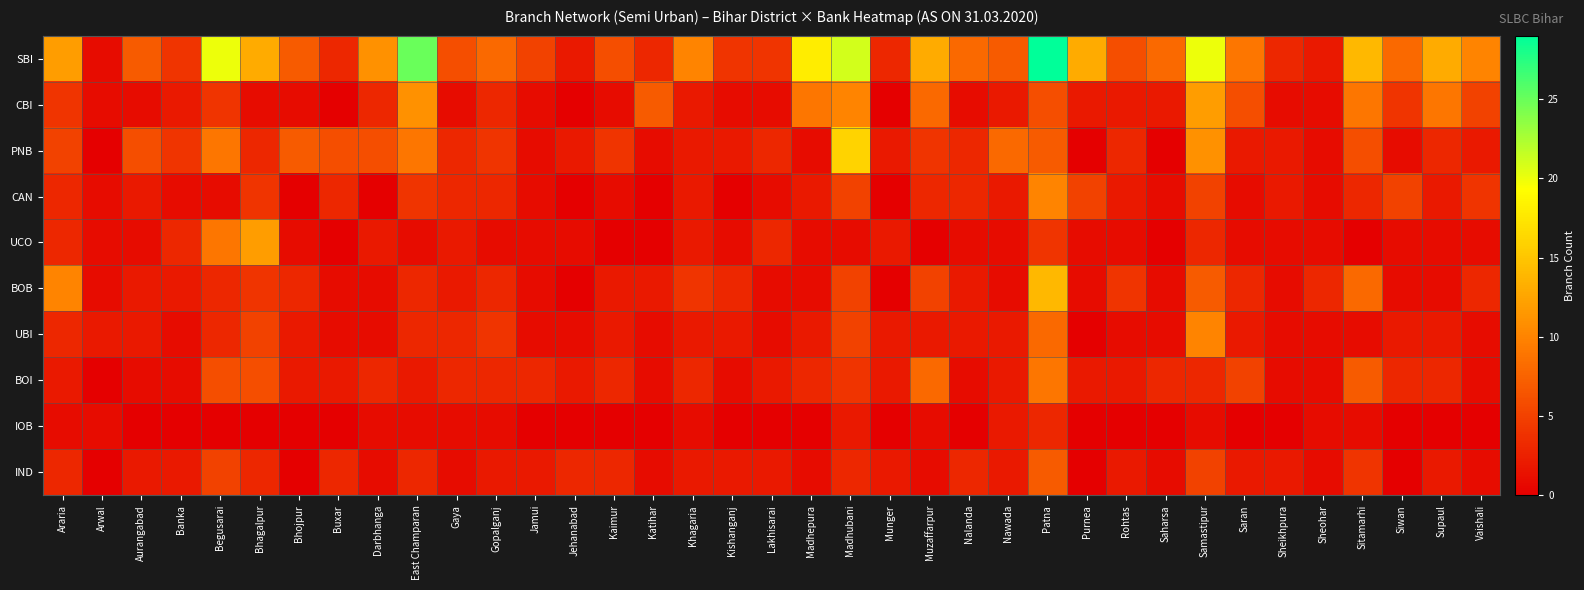

Reading left to right, list all the values displayed in this chart.

SBI: Araria=12	Arwal=1	Aurangabad=7	Banka=4	Begusarai=20	Bhagalpur=13	Bhojpur=7	Buxar=3	Darbhanga=11	East Champaran=25	Gaya=6	Gopalganj=8	Jamui=5	Jehanabad=2	Kaimur=6	Katihar=3	Khagaria=10	Kishanganj=4	Lakhisarai=4	Madhepura=18	Madhubani=21	Munger=3	Muzaffarpur=13	Nalanda=8	Nawada=7	Patna=29	Purnea=13	Rohtas=6	Saharsa=8	Samastipur=20	Saran=9	Sheikhpura=3	Sheohar=2	Sitamarhi=14	Siwan=8	Supaul=13	Vaishali=10
CBI: Araria=4	Arwal=1	Aurangabad=1	Banka=2	Begusarai=4	Bhagalpur=1	Bhojpur=1	Buxar=0	Darbhanga=3	East Champaran=11	Gaya=1	Gopalganj=3	Jamui=1	Jehanabad=0	Kaimur=1	Katihar=7	Khagaria=2	Kishanganj=1	Lakhisarai=1	Madhepura=9	Madhubani=10	Munger=0	Muzaffarpur=8	Nalanda=1	Nawada=2	Patna=6	Purnea=2	Rohtas=2	Saharsa=2	Samastipur=12	Saran=6	Sheikhpura=1	Sheohar=1	Sitamarhi=9	Siwan=4	Supaul=9	Vaishali=5
PNB: Araria=5	Arwal=0	Aurangabad=6	Banka=4	Begusarai=9	Bhagalpur=3	Bhojpur=7	Buxar=6	Darbhanga=6	East Champaran=9	Gaya=3	Gopalganj=4	Jamui=1	Jehanabad=2	Kaimur=4	Katihar=1	Khagaria=2	Kishanganj=2	Lakhisarai=3	Madhepura=1	Madhubani=16	Munger=2	Muzaffarpur=4	Nalanda=3	Nawada=8	Patna=7	Purnea=0	Rohtas=3	Saharsa=0	Samastipur=11	Saran=2	Sheikhpura=2	Sheohar=1	Sitamarhi=6	Siwan=1	Supaul=3	Vaishali=2
CAN: Araria=3	Arwal=1	Aurangabad=2	Banka=1	Begusarai=1	Bhagalpur=4	Bhojpur=0	Buxar=3	Darbhanga=0	East Champaran=4	Gaya=3	Gopalganj=3	Jamui=1	Jehanabad=0	Kaimur=1	Katihar=0	Khagaria=2	Kishanganj=0	Lakhisarai=1	Madhepura=2	Madhubani=5	Munger=0	Muzaffarpur=3	Nalanda=3	Nawada=2	Patna=10	Purnea=5	Rohtas=2	Saharsa=1	Samastipur=5	Saran=1	Sheikhpura=2	Sheohar=1	Sitamarhi=3	Siwan=5	Supaul=2	Vaishali=4
UCO: Araria=3	Arwal=1	Aurangabad=1	Banka=3	Begusarai=9	Bhagalpur=12	Bhojpur=1	Buxar=0	Darbhanga=2	East Champaran=1	Gaya=2	Gopalganj=1	Jamui=1	Jehanabad=1	Kaimur=0	Katihar=0	Khagaria=2	Kishanganj=1	Lakhisarai=3	Madhepura=1	Madhubani=1	Munger=2	Muzaffarpur=0	Nalanda=1	Nawada=1	Patna=4	Purnea=1	Rohtas=1	Saharsa=0	Samastipur=3	Saran=1	Sheikhpura=1	Sheohar=1	Sitamarhi=0	Siwan=1	Supaul=1	Vaishali=1
BOB: Araria=10	Arwal=1	Aurangabad=2	Banka=2	Begusarai=3	Bhagalpur=4	Bhojpur=3	Buxar=1	Darbhanga=1	East Champaran=3	Gaya=2	Gopalganj=3	Jamui=1	Jehanabad=0	Kaimur=2	Katihar=2	Khagaria=4	Kishanganj=3	Lakhisarai=1	Madhepura=1	Madhubani=5	Munger=0	Muzaffarpur=5	Nalanda=2	Nawada=1	Patna=14	Purnea=1	Rohtas=4	Saharsa=1	Samastipur=7	Saran=3	Sheikhpura=1	Sheohar=3	Sitamarhi=8	Siwan=1	Supaul=1	Vaishali=3
UBI: Araria=3	Arwal=2	Aurangabad=2	Banka=1	Begusarai=3	Bhagalpur=5	Bhojpur=2	Buxar=1	Darbhanga=1	East Champaran=3	Gaya=3	Gopalganj=4	Jamui=1	Jehanabad=1	Kaimur=2	Katihar=1	Khagaria=2	Kishanganj=2	Lakhisarai=1	Madhepura=2	Madhubani=5	Munger=2	Muzaffarpur=2	Nalanda=2	Nawada=2	Patna=8	Purnea=0	Rohtas=1	Saharsa=1	Samastipur=10	Saran=2	Sheikhpura=1	Sheohar=1	Sitamarhi=1	Siwan=2	Supaul=2	Vaishali=1
BOI: Araria=2	Arwal=0	Aurangabad=1	Banka=1	Begusarai=6	Bhagalpur=6	Bhojpur=2	Buxar=2	Darbhanga=3	East Champaran=2	Gaya=3	Gopalganj=3	Jamui=3	Jehanabad=2	Kaimur=3	Katihar=1	Khagaria=3	Kishanganj=1	Lakhisarai=2	Madhepura=3	Madhubani=4	Munger=2	Muzaffarpur=8	Nalanda=1	Nawada=2	Patna=9	Purnea=2	Rohtas=2	Saharsa=3	Samastipur=3	Saran=5	Sheikhpura=1	Sheohar=1	Sitamarhi=7	Siwan=3	Supaul=3	Vaishali=1
IOB: Araria=1	Arwal=1	Aurangabad=0	Banka=0	Begusarai=0	Bhagalpur=0	Bhojpur=0	Buxar=0	Darbhanga=1	East Champaran=1	Gaya=1	Gopalganj=1	Jamui=0	Jehanabad=0	Kaimur=0	Katihar=0	Khagaria=1	Kishanganj=0	Lakhisarai=0	Madhepura=0	Madhubani=2	Munger=0	Muzaffarpur=1	Nalanda=0	Nawada=2	Patna=3	Purnea=0	Rohtas=0	Saharsa=0	Samastipur=1	Saran=0	Sheikhpura=0	Sheohar=1	Sitamarhi=1	Siwan=0	Supaul=0	Vaishali=0
IND: Araria=3	Arwal=0	Aurangabad=2	Banka=2	Begusarai=5	Bhagalpur=3	Bhojpur=0	Buxar=3	Darbhanga=1	East Champaran=3	Gaya=1	Gopalganj=2	Jamui=2	Jehanabad=3	Kaimur=3	Katihar=1	Khagaria=2	Kishanganj=2	Lakhisarai=2	Madhepura=1	Madhubani=3	Munger=2	Muzaffarpur=1	Nalanda=3	Nawada=2	Patna=7	Purnea=0	Rohtas=2	Saharsa=1	Samastipur=5	Saran=2	Sheikhpura=2	Sheohar=1	Sitamarhi=4	Siwan=0	Supaul=2	Vaishali=1